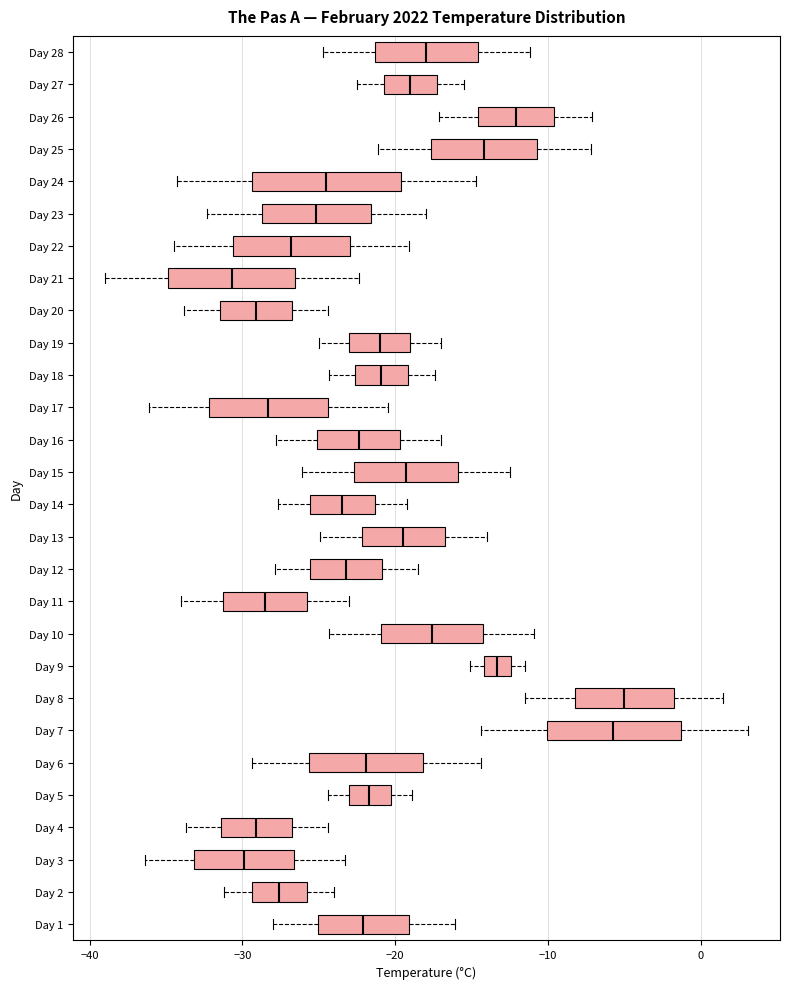

Where is the left edge of the box for Day 13 on the x-axis? The values are not printed on the chart, so give them approximately, as read against the axis.

-22